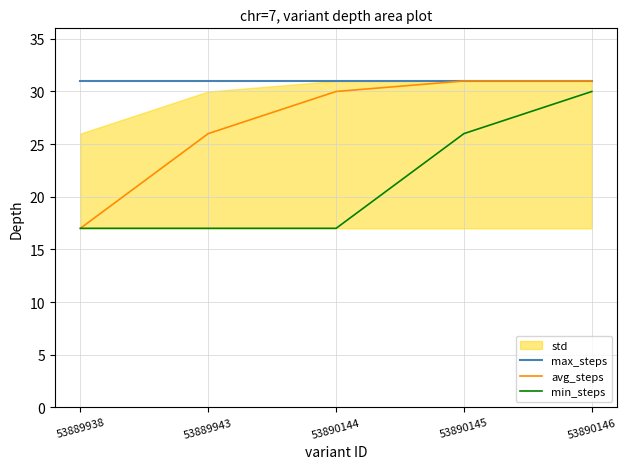

True or false: min_steps has more than 1 points higher than both neighbors.

False